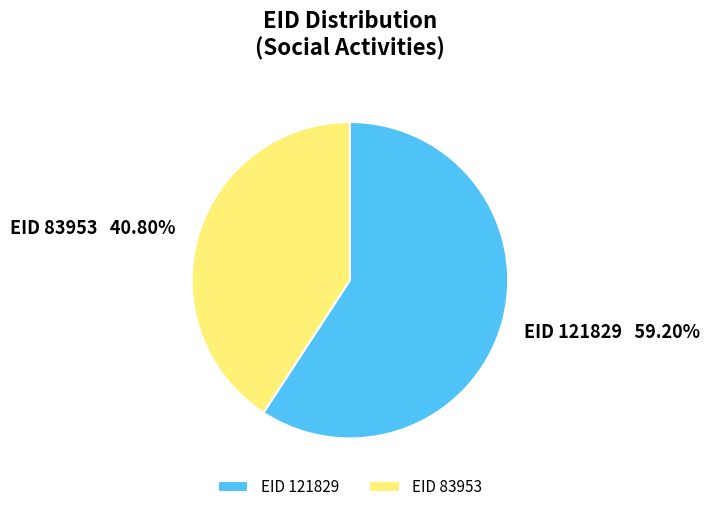

Rank the categories by value from lowest to highest.

EID 83953, EID 121829